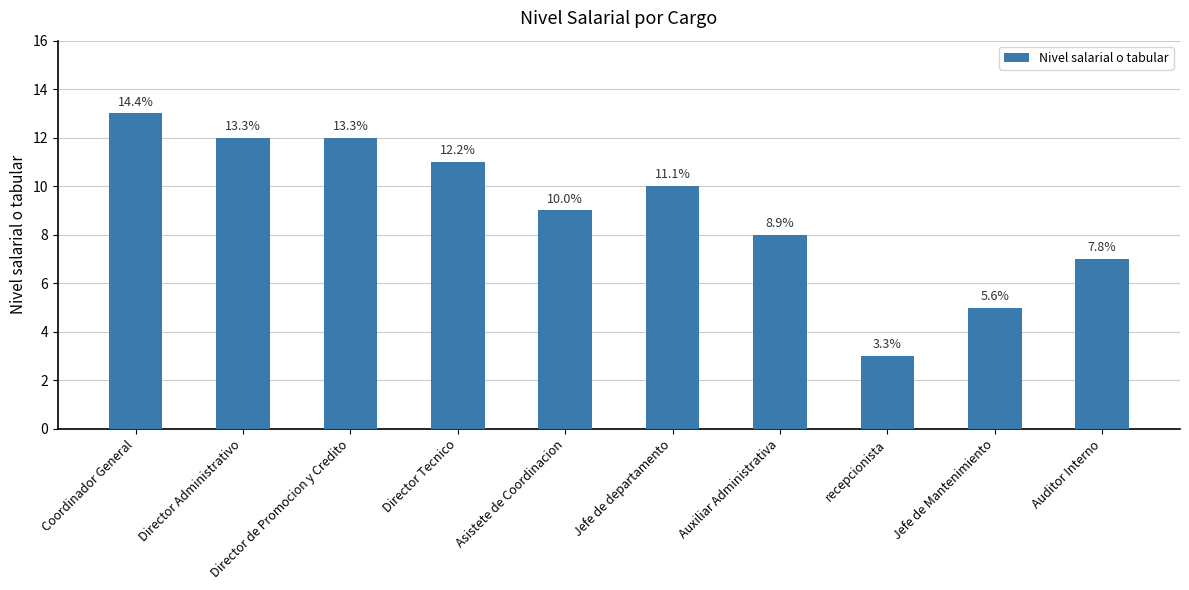

Rank the categories by value from lowest to highest.

recepcionista, Jefe de Mantenimiento, Auditor Interno, Auxiliar Administrativa, Asistete de Coordinacion, Jefe de departamento, Director Tecnico, Director Administrativo, Director de Promocion y Credito, Coordinador General